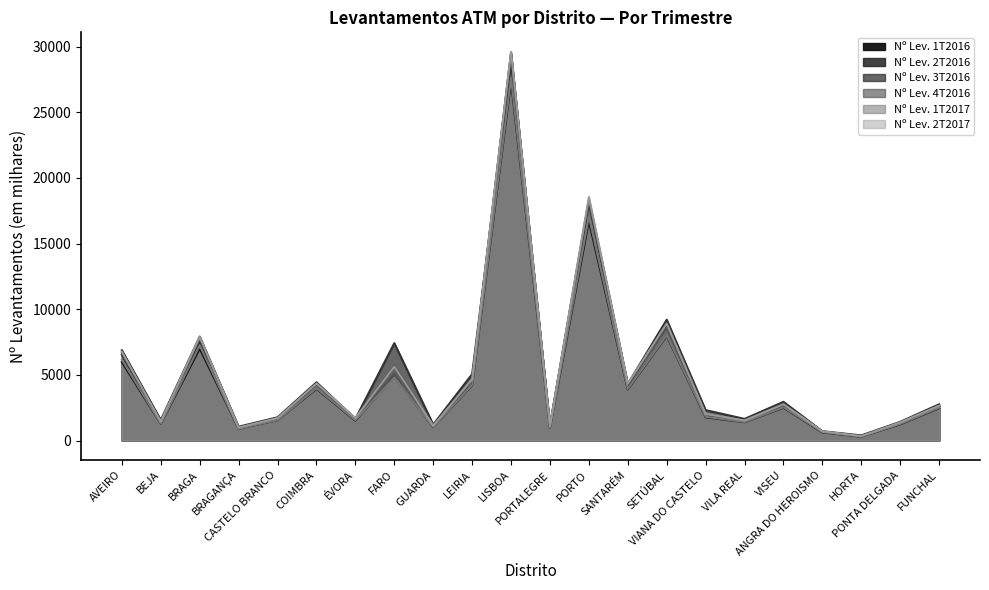

Which label corresponds to the largest value in the chart?

LISBOA